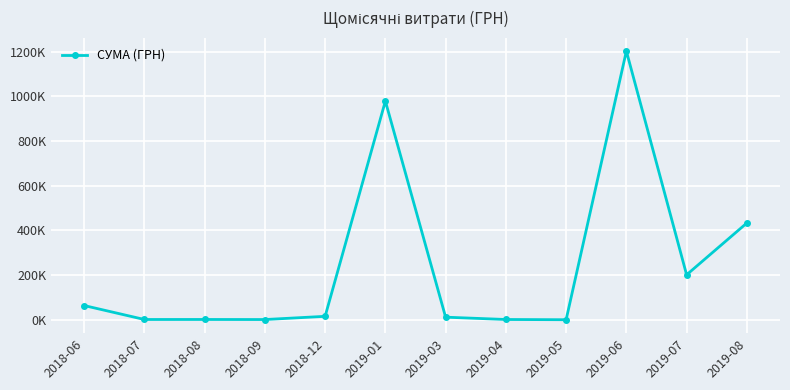

Reading left to right, extract all data points from this chart.

63756.6	1284.0	1359.0	1062.1	15451.8	979445.6	11633.6	1290.3	237.1	1203098.4	201447.6	433414.4